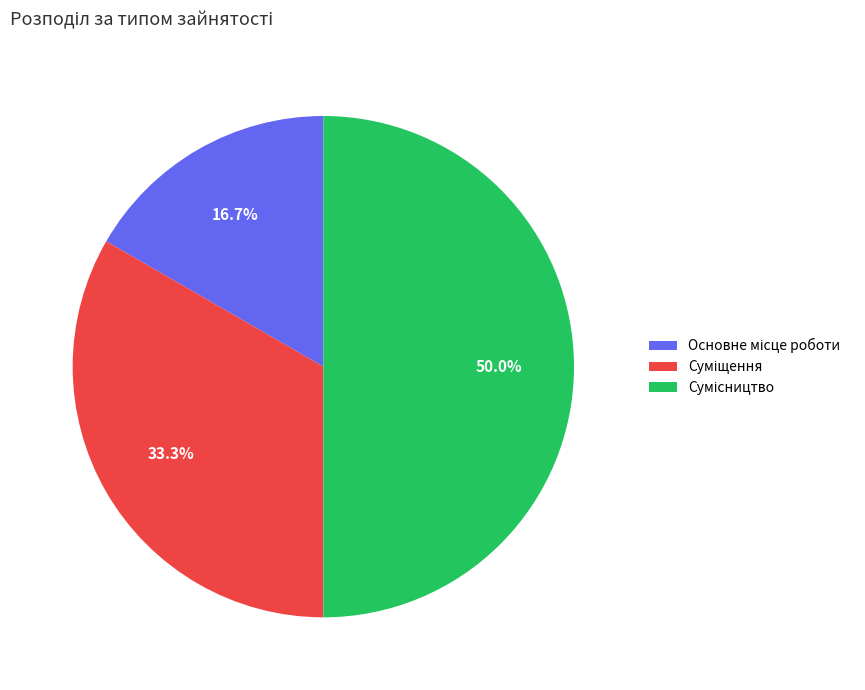

To the nearest percent, what is the difference between the Суміщення and Основне місце роботи slice percentages?

17%